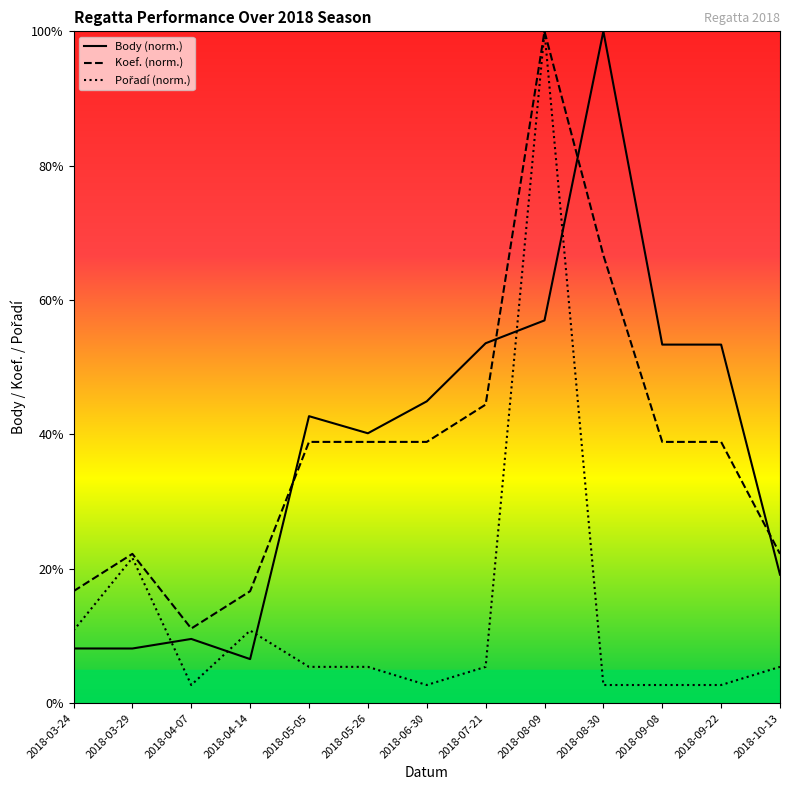

What position from the right is 2018-07-21?

6